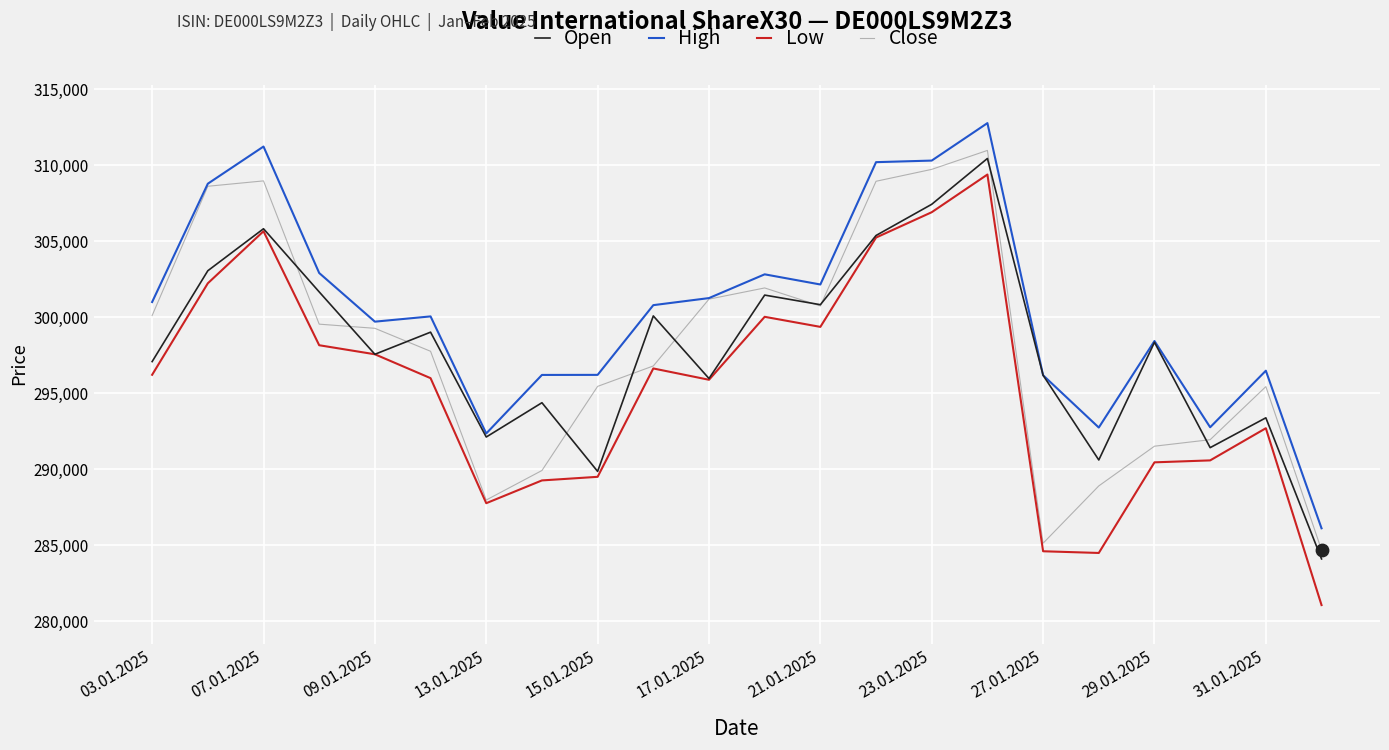

Which series has the largest range (max minus min)?

Low